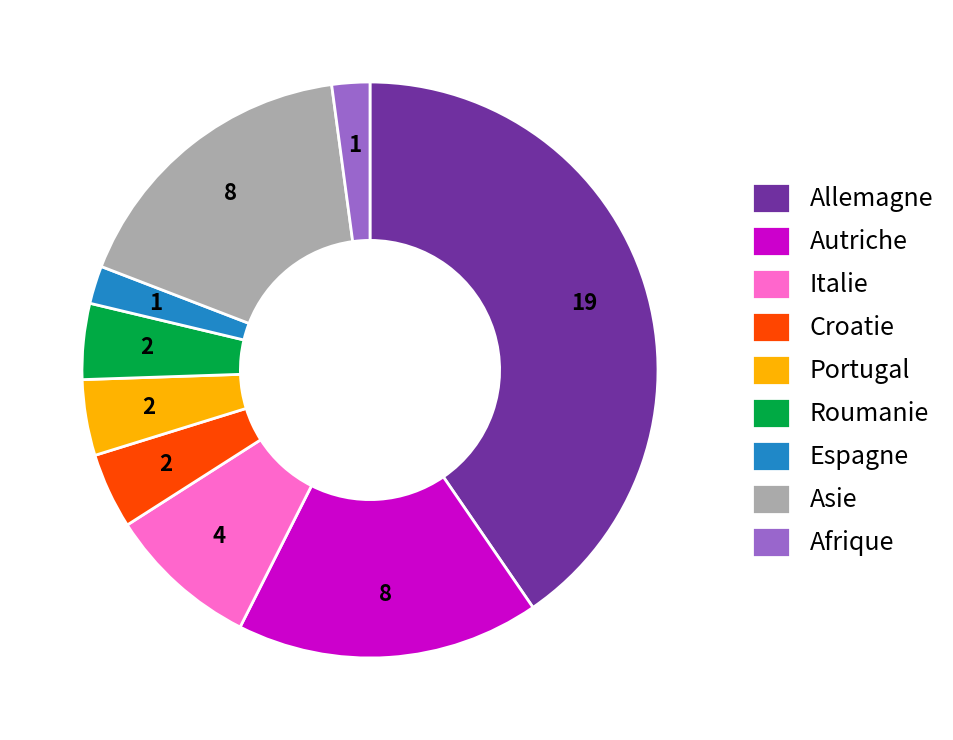

Which category has the biggest portion of the pie?

Allemagne